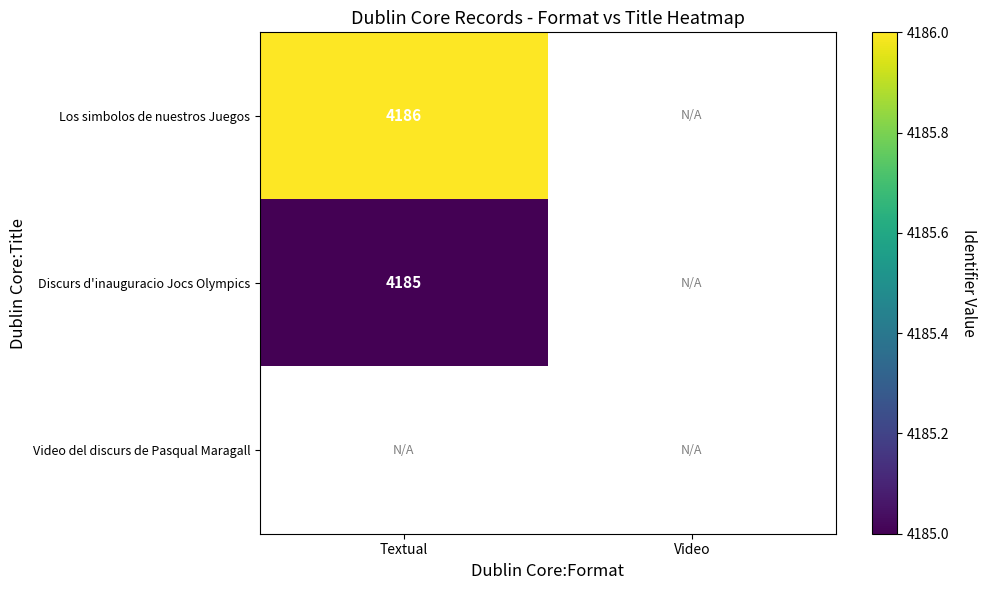

Is it true that Los simbolos de nuestros Juegos equals 2022 at Textual?

False